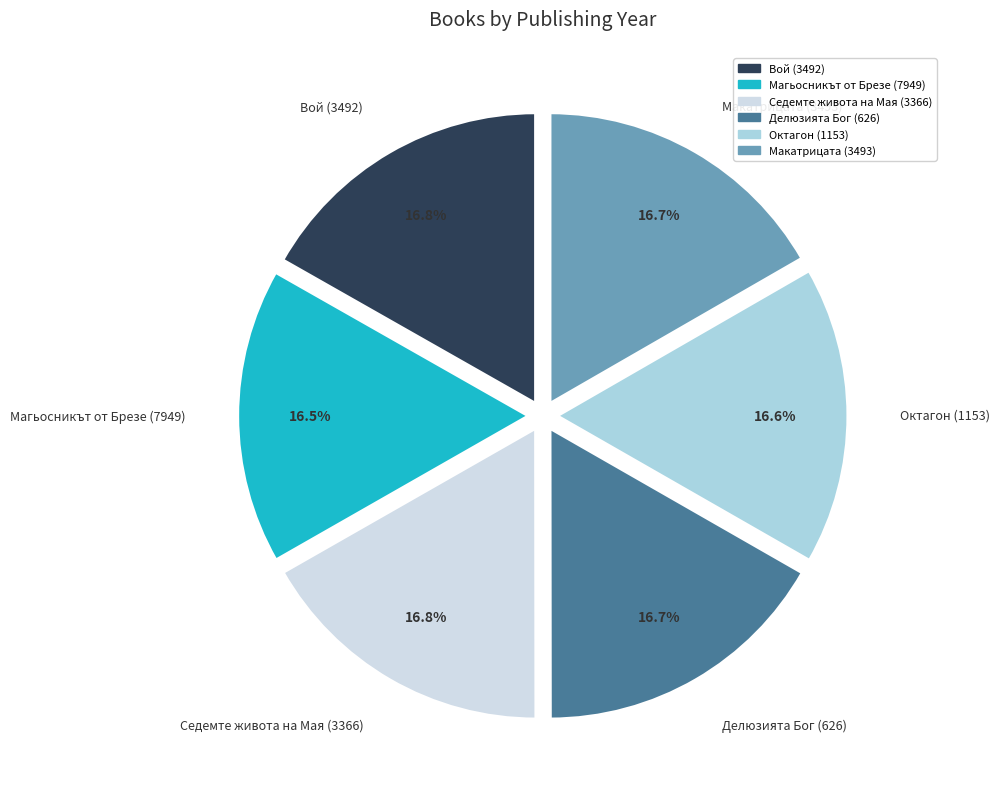

To the nearest percent, what percentage of the pie is Макатрицата (3493)?

17%